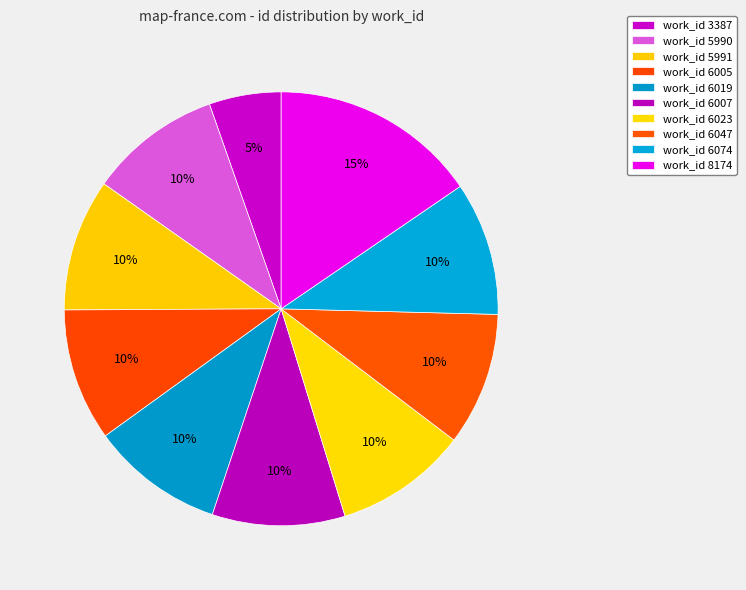

Count the number of slices in the pie.

10